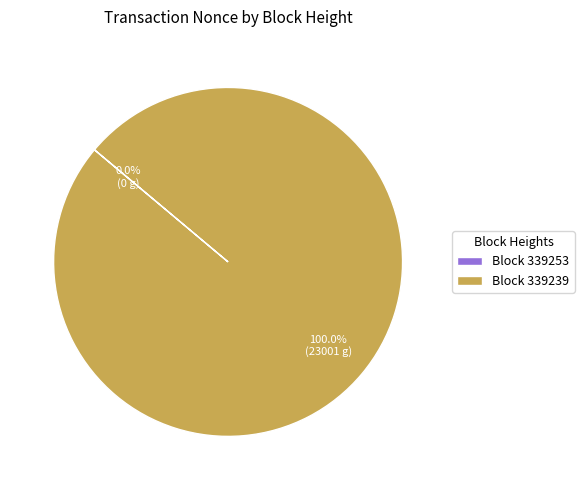

What is the change in value from 339253 to 339239?

+23001